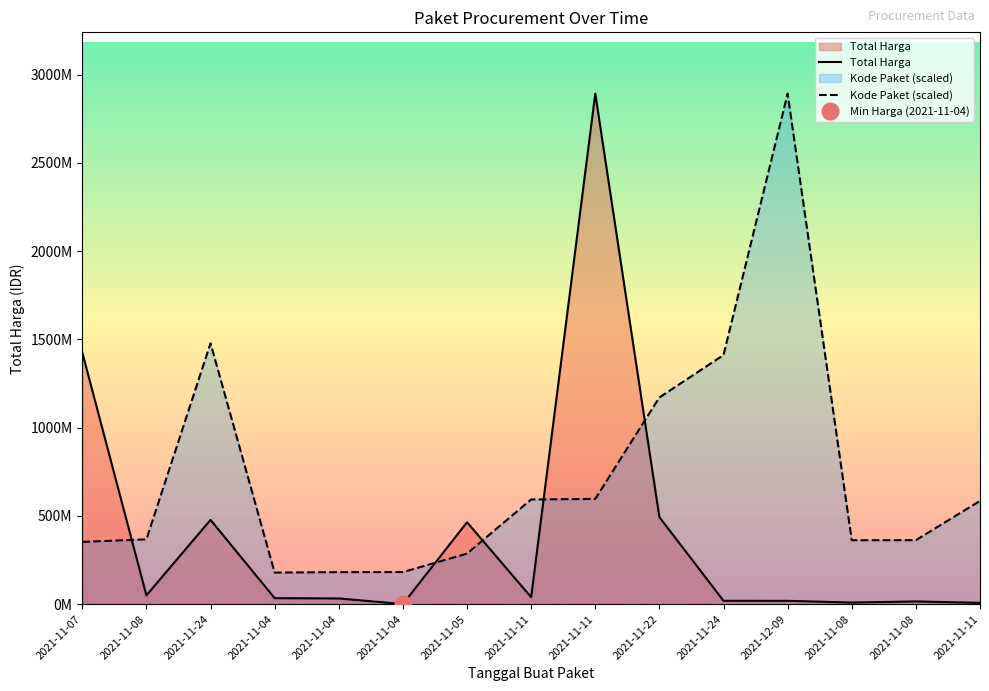

What is the total value across all series at 2021-11-04?

212927446.8